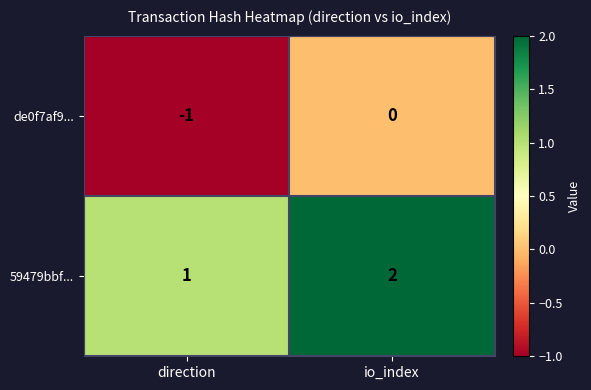

Count the number of data series in this chart.

2